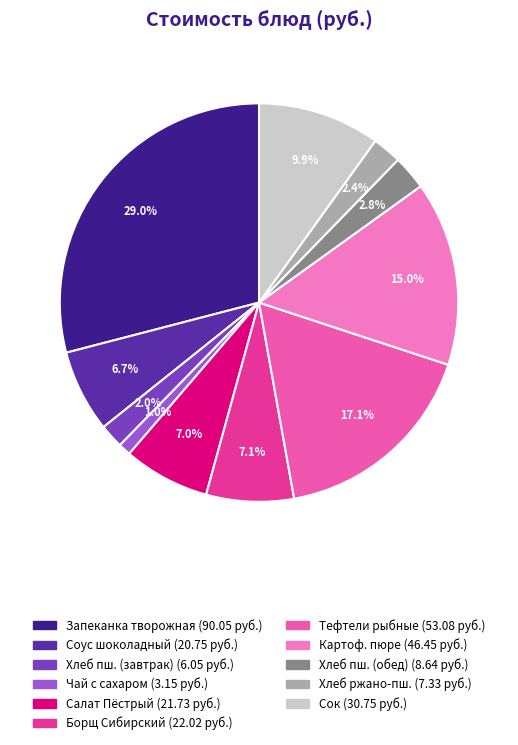

How many slices are in this pie chart?

11